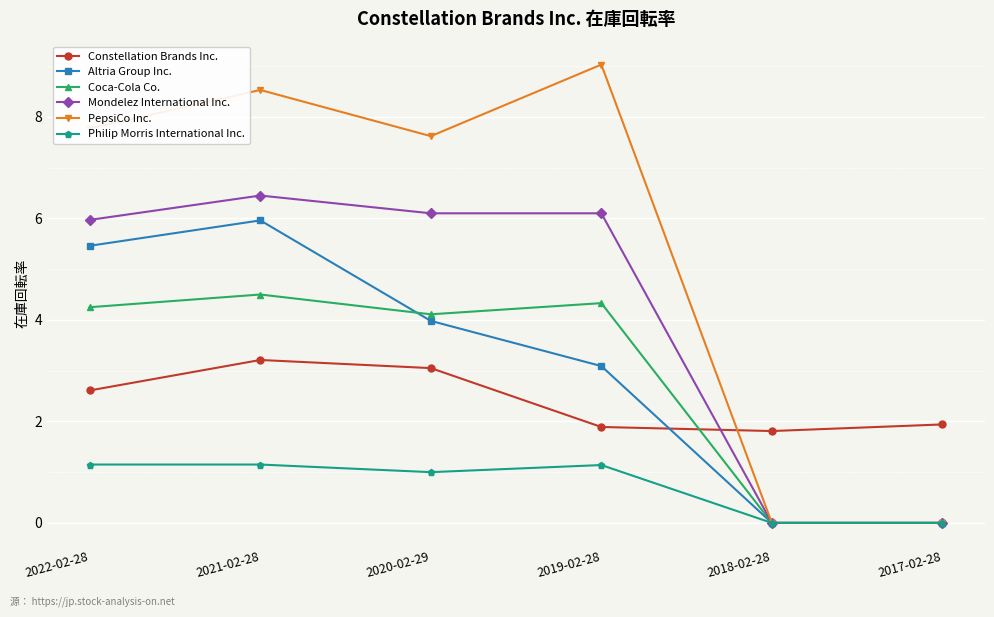

How many values in the Coca-Cola Co. series exceed 4?

4